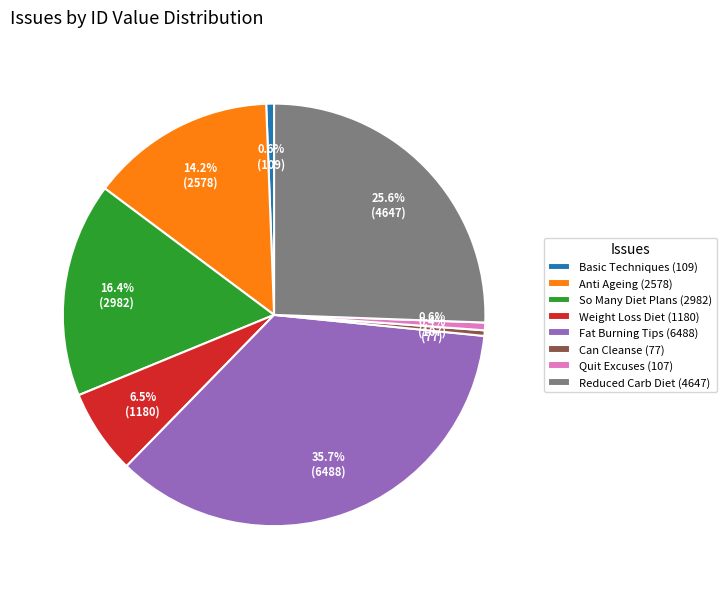

Does any single category account for the majority?

No